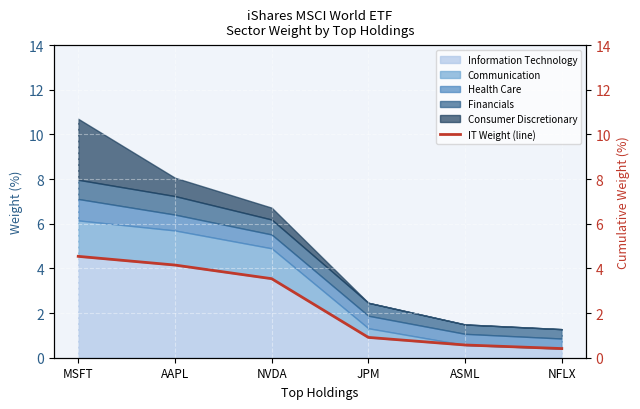

Rank the categories by value from lowest to highest.

NFLX, ASML, JPM, NVDA, AAPL, MSFT